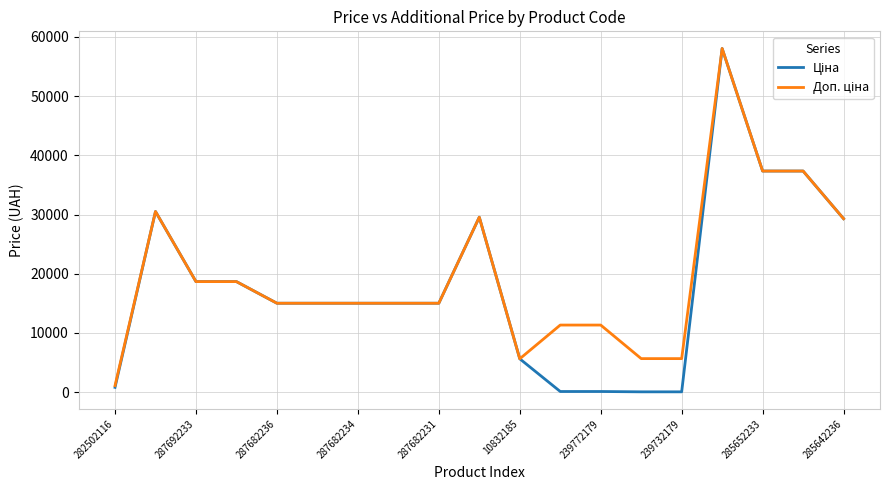

What is the maximum value shown in the chart?

58037.0